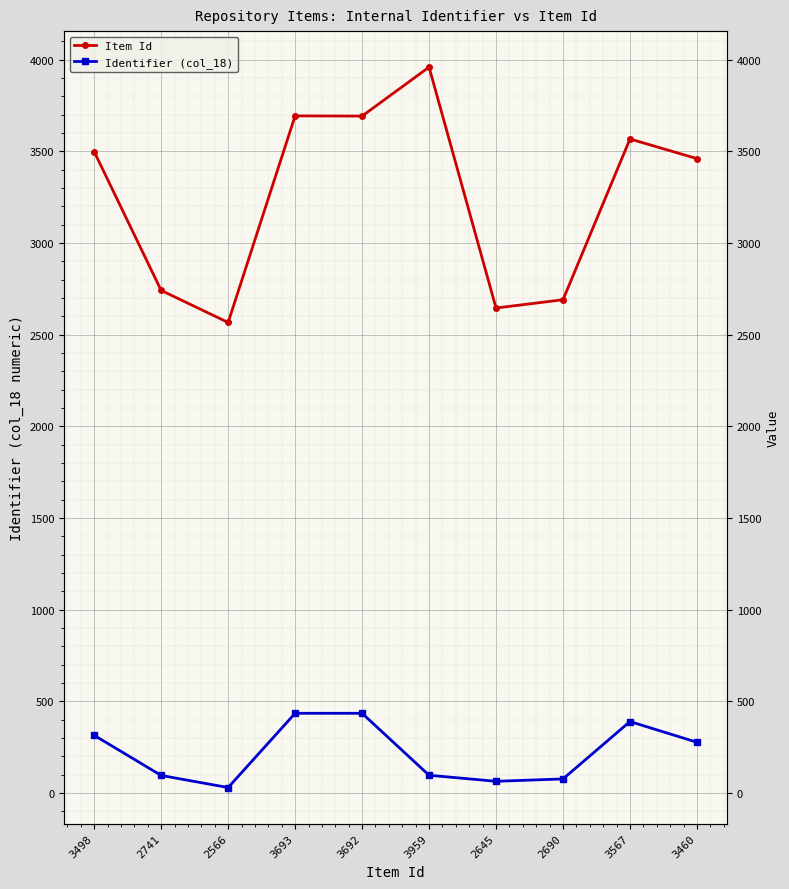

Reading left to right, transcribe all the data shown in this chart.

Item Id: 3498	2741	2566	3693	3692	3959	2645	2690	3567	3460
Identifier (col_18): 314	95	29	434	434	96	63	76	389	276